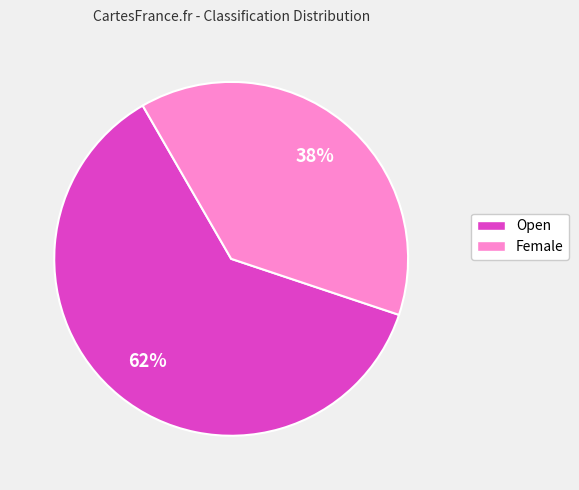

True or false: Open accounts for 62% of the total.

True